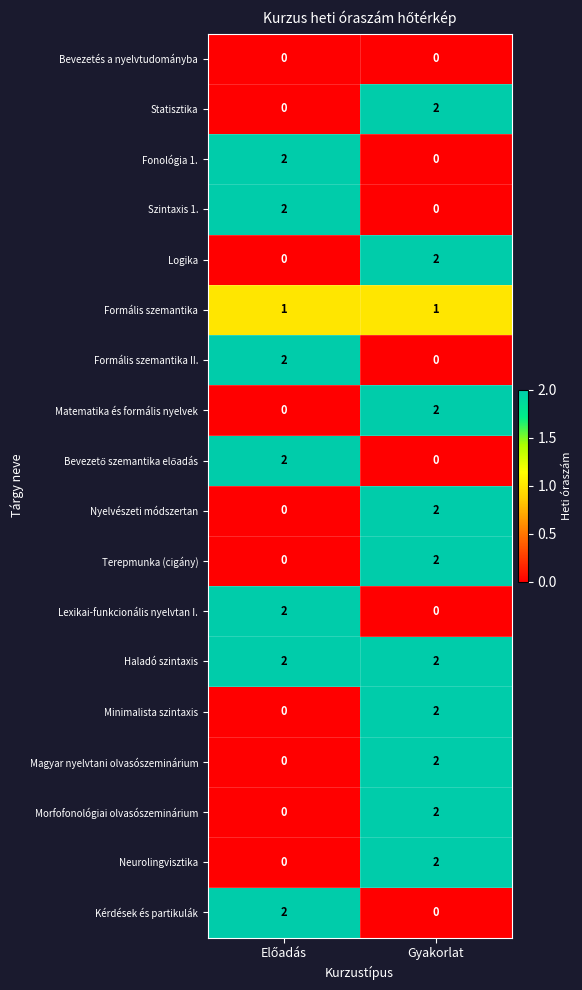

At which category is the sum across all series the highest?

Gyakorlat